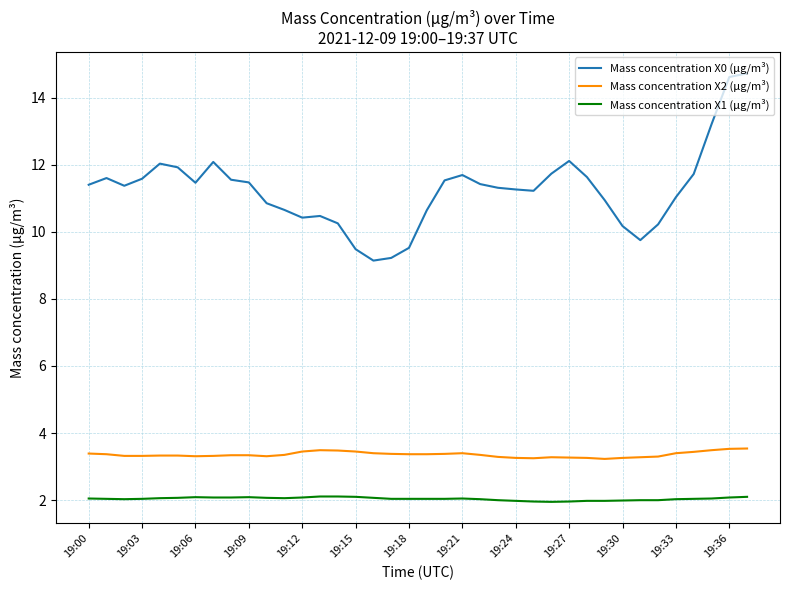

What is the maximum value for Mass concentration X1 (μg/m³)?

2.1